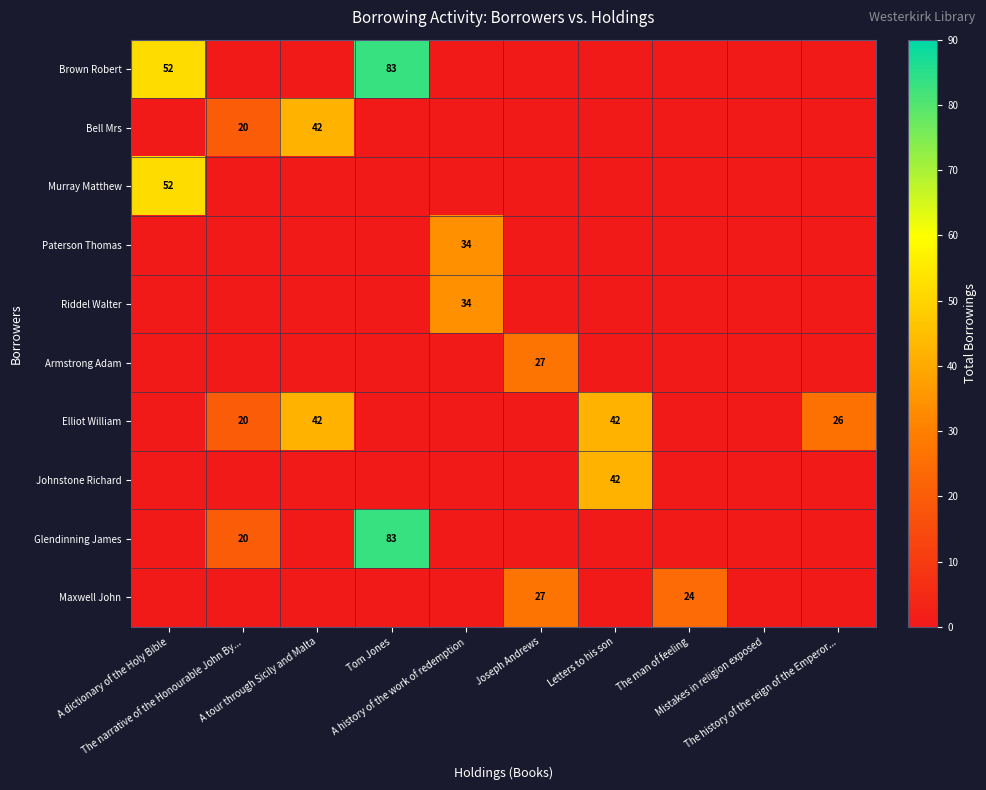

How many positive values does the Riddel Walter series have?

1